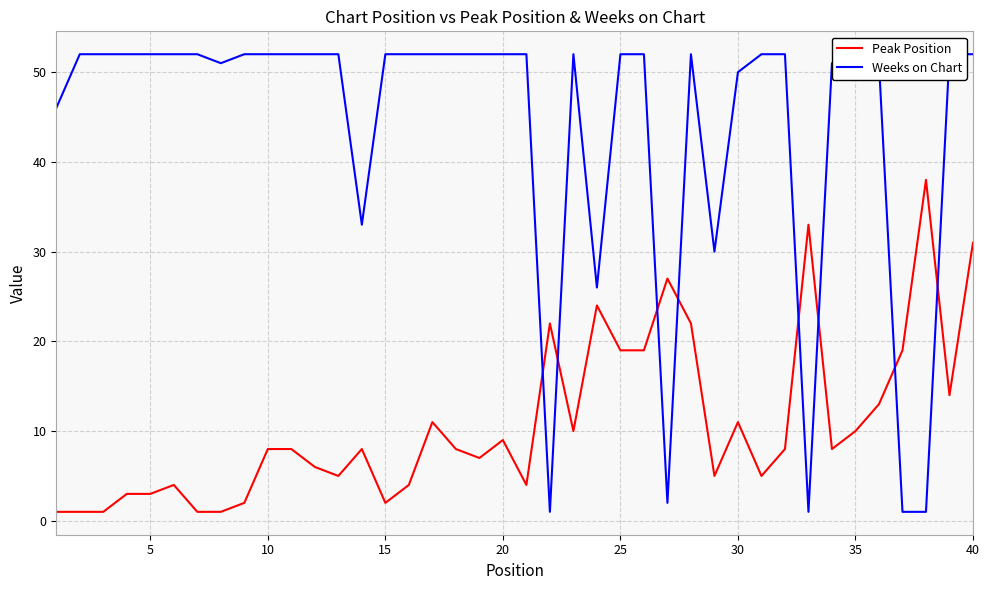

True or false: Peak Position and Weeks on Chart intersect in this chart.

True